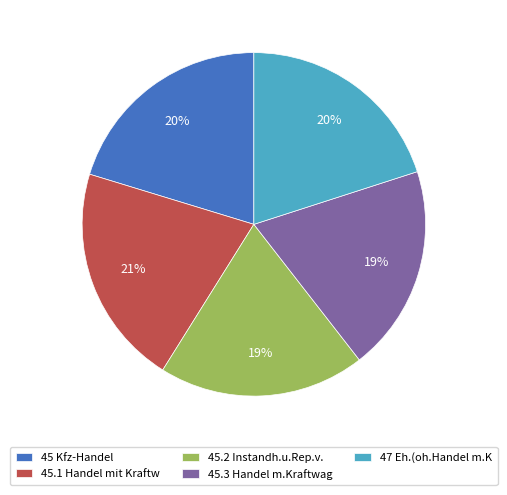

Which slice is the largest?

45.1 Handel mit Kraftw